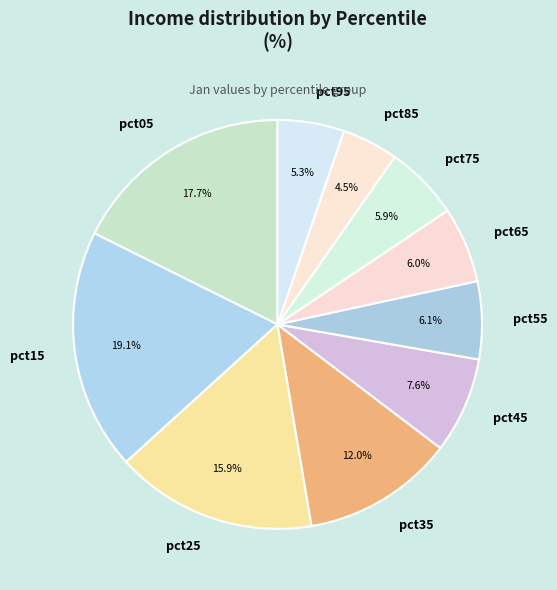

Is there a majority slice in this chart?

No